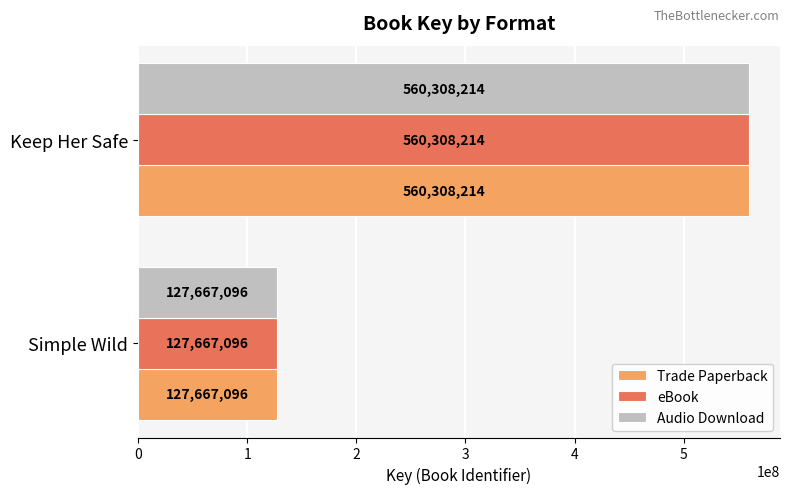

Read the Trade Paperback value at Simple Wild, to the nearest 100.

127667100